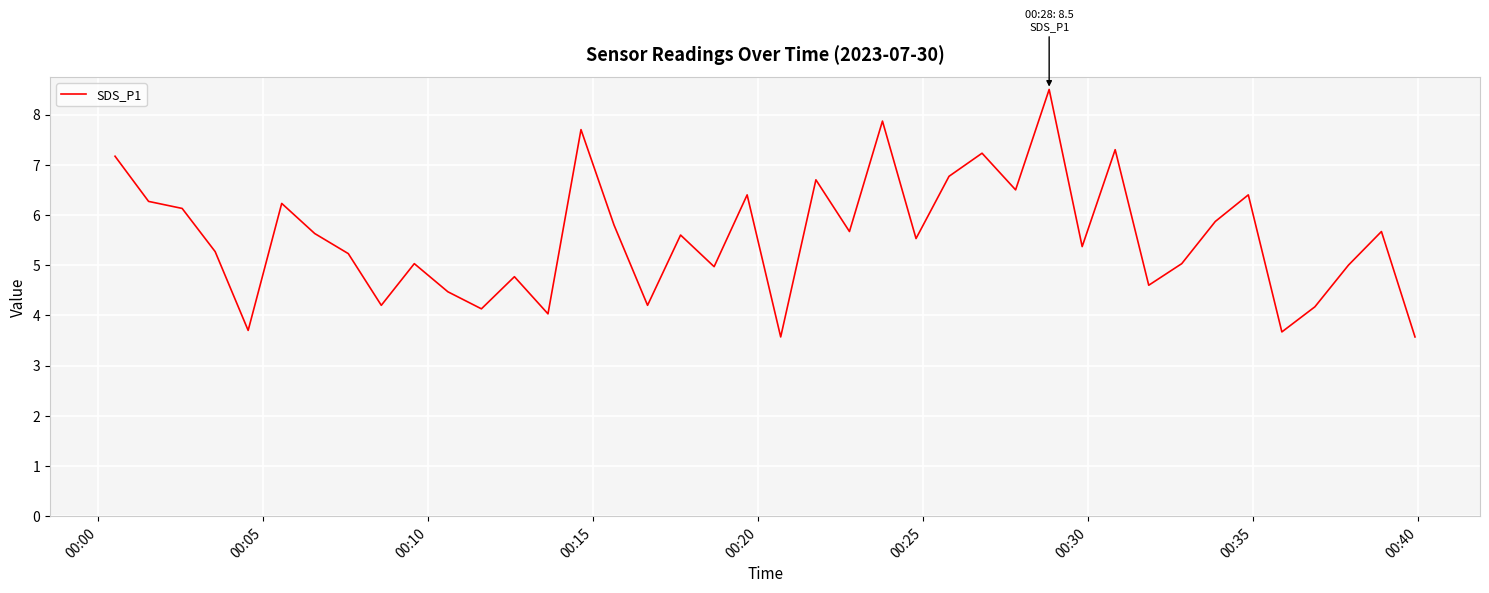

Reading right to left, transcribe all the data shown in this chart.

3.6	5.7	5.0	4.2	3.7	6.4	5.9	5.0	4.6	7.3	5.4	8.5	6.5	7.2	6.8	5.5	7.9	5.7	6.7	3.6	6.4	5.0	5.6	4.2	5.8	7.7	4.0	4.8	4.1	4.5	5.0	4.2	5.2	5.6	6.2	3.7	5.3	6.1	6.3	7.2